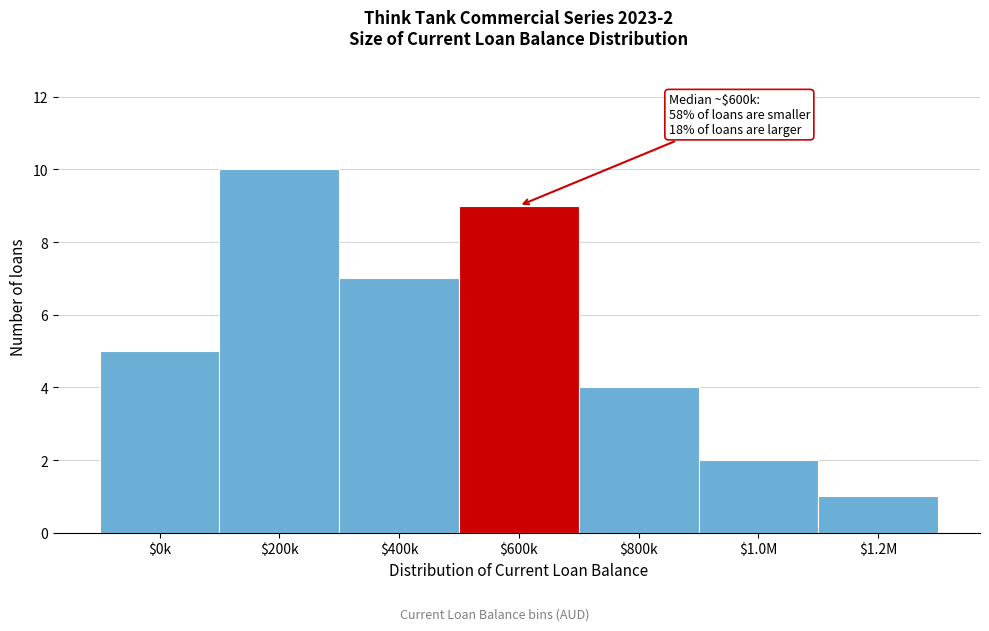

Reading right to left, transcribe all the data shown in this chart.

1	2	4	9	7	10	5